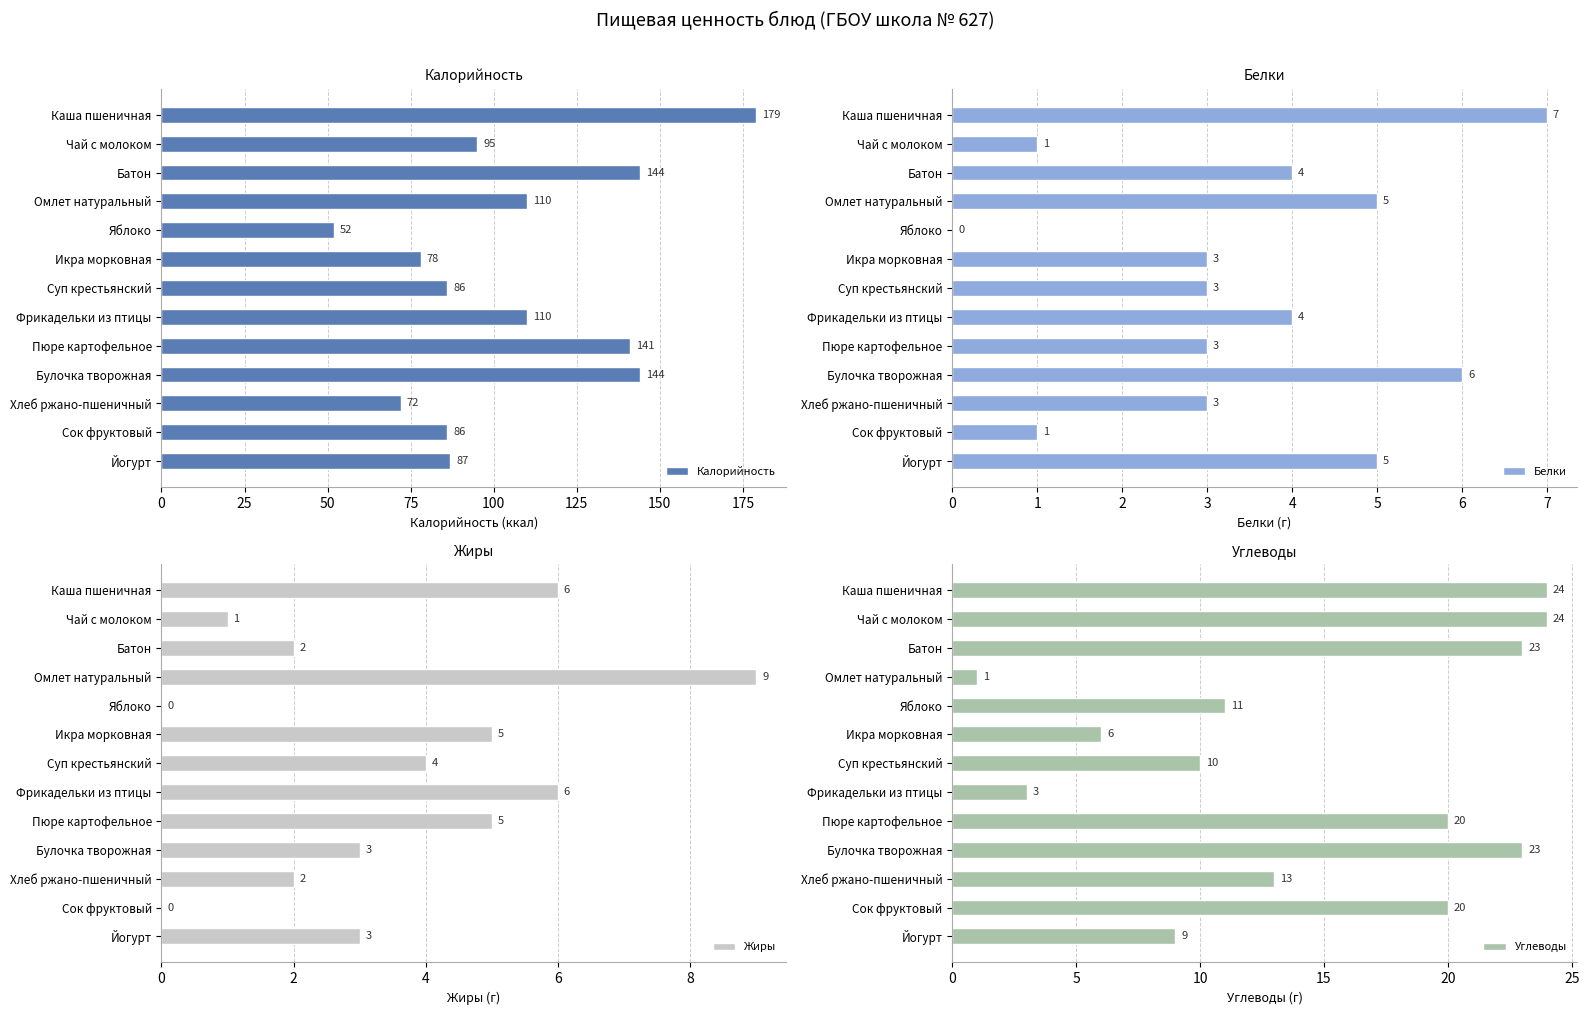

The Жиры series shows 3 at Йогурт. True or false?

True